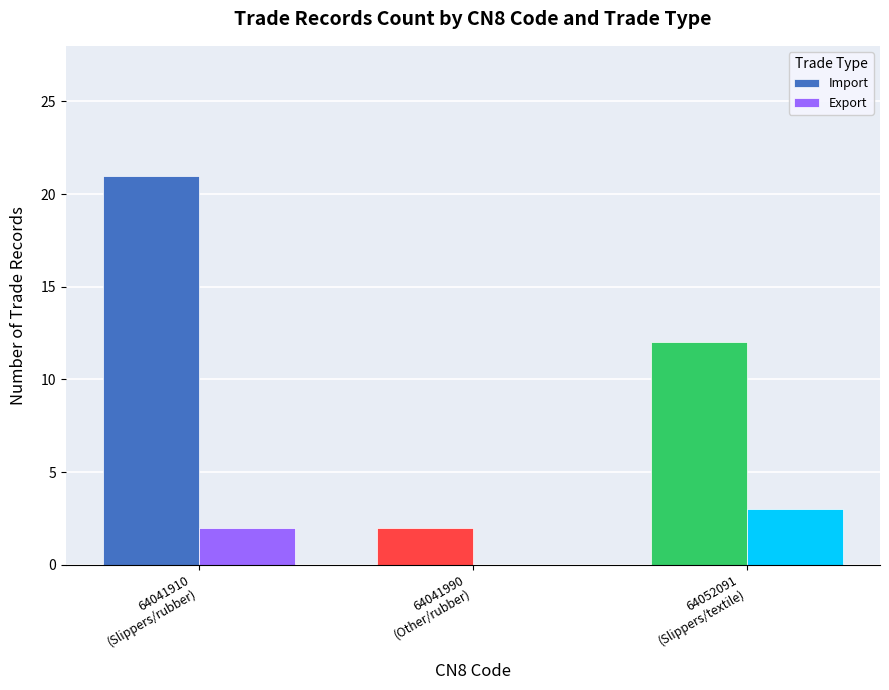

What is the spread (max minus min) of values at 64052091
(Slippers/textile)?

9